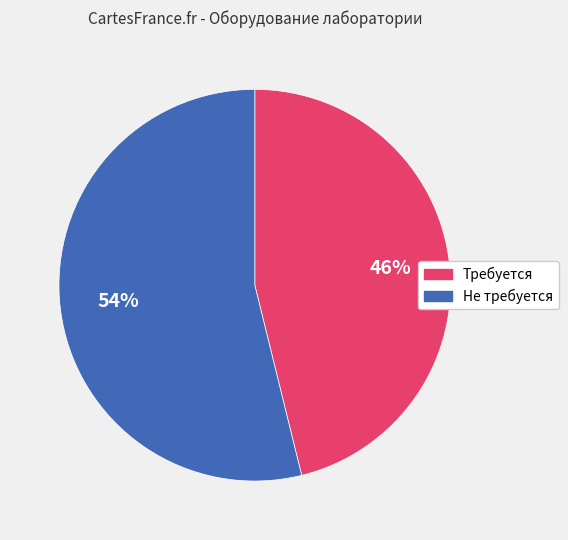

Is Требуется the majority of the pie?

No